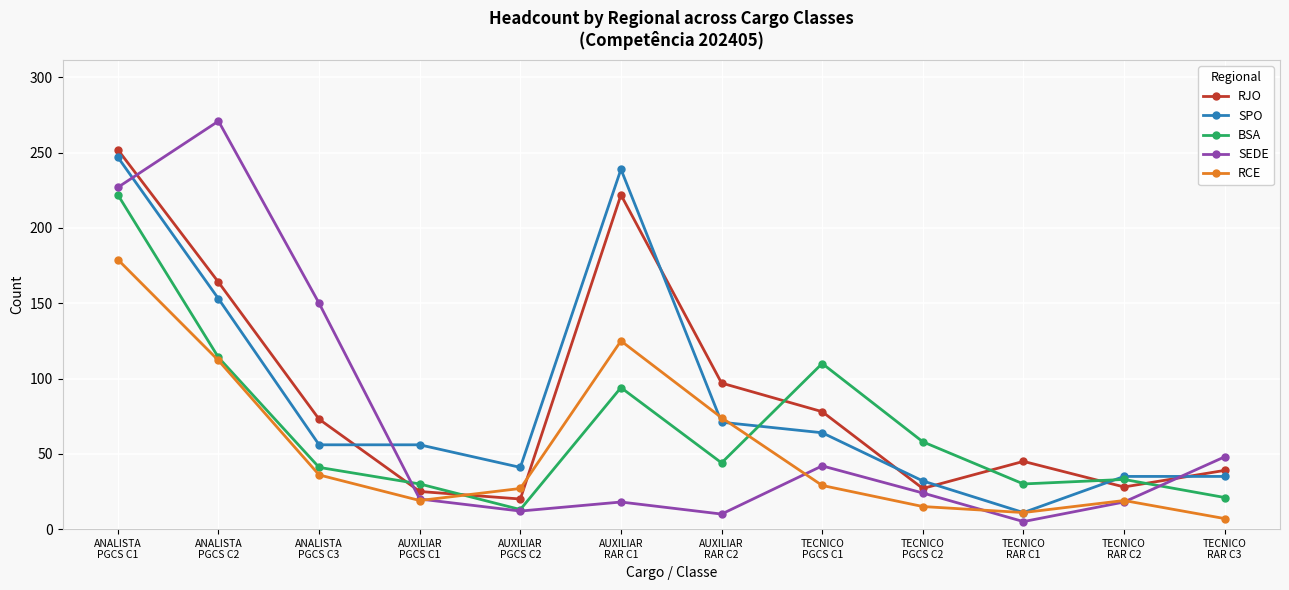

What position from the right is ANALISTA
PGCS C2?

11